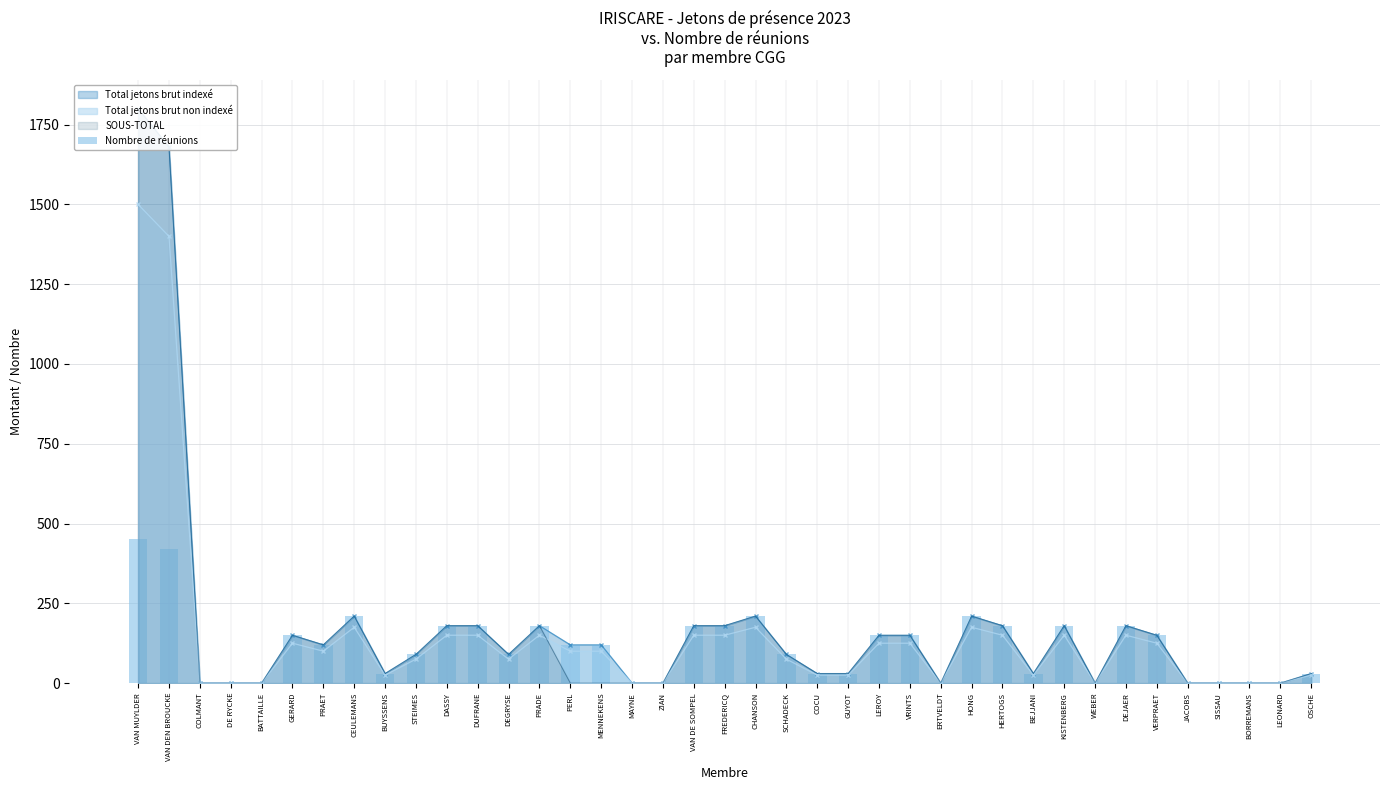

How many data points are above 120?

17